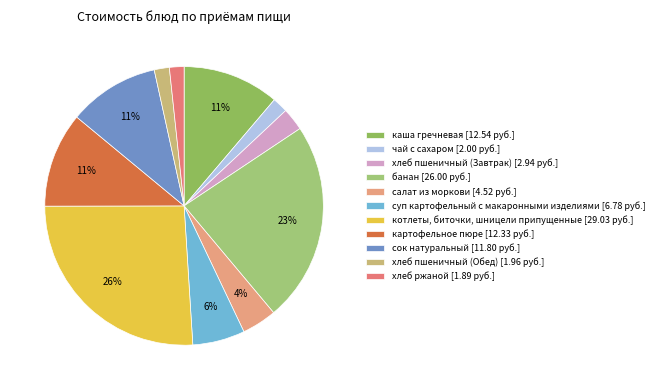

True or false: хлеб пшеничный (Завтрак) accounts for 15% of the total.

False